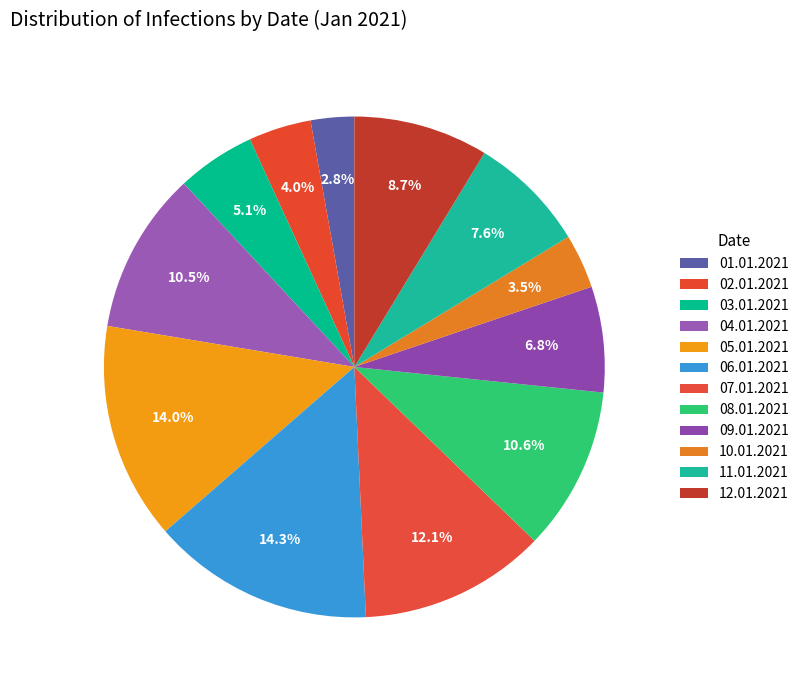

How many segments does this pie chart have?

12